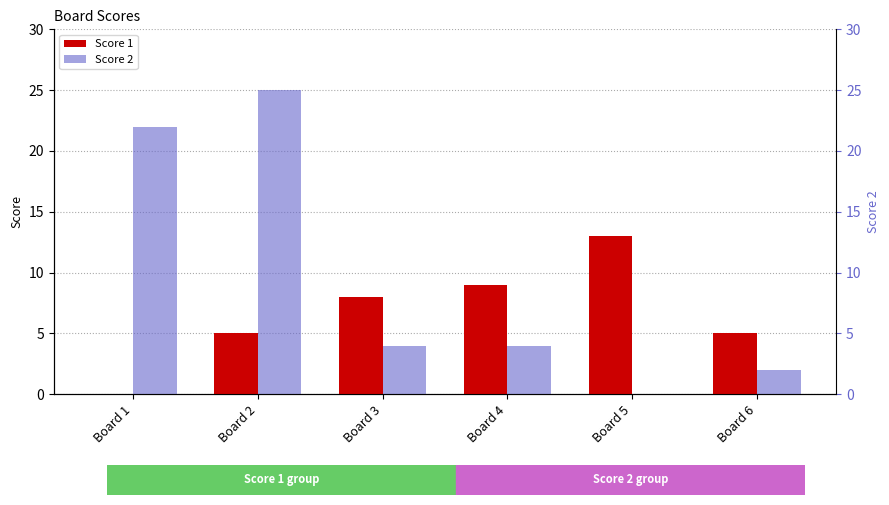

What is the difference between the maximum and minimum values in the Score 1 series?

13